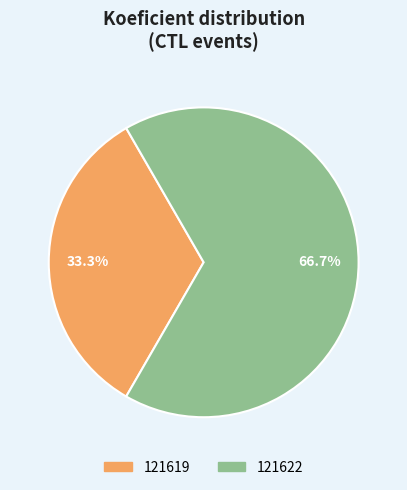

Is it true that 121622 is 67% of the pie?

True